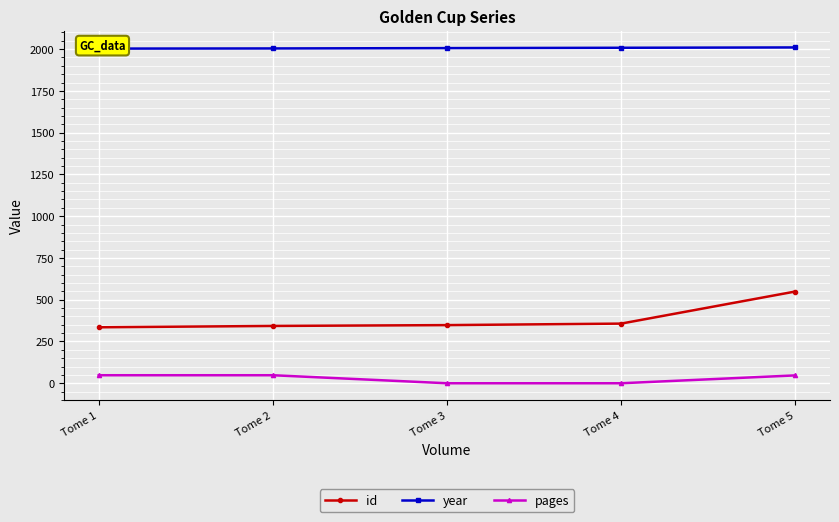

True or false: year has more than 2 points higher than both neighbors.

False